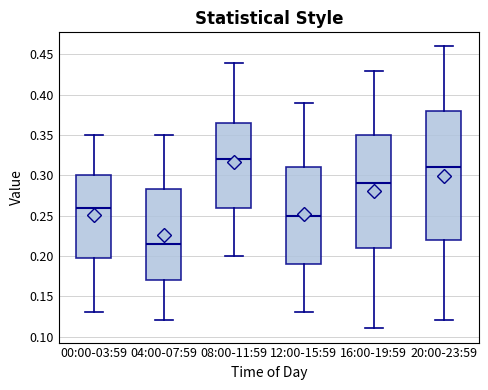

Comparing the boxes themselves (not the whiskers), which one is the tallest?

20:00-23:59